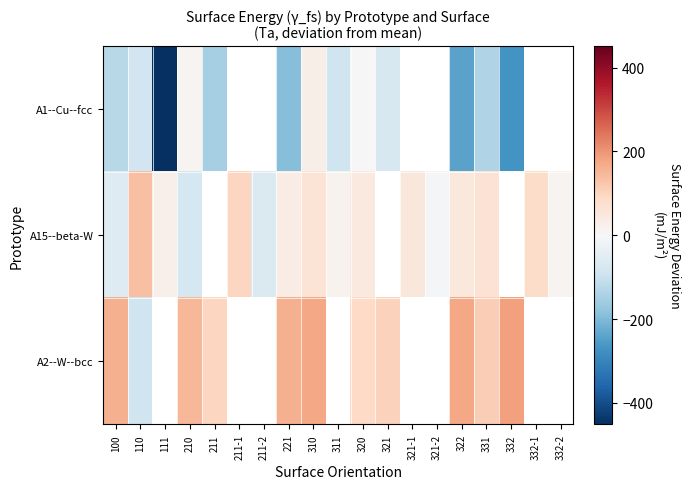

True or false: A2--W--bcc has a value of 172.9 at 310.

True